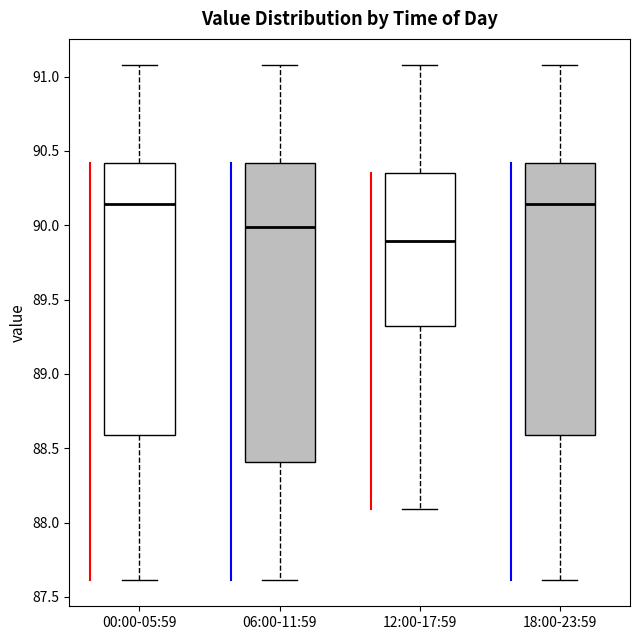

Which box is the tallest, from its lower edge to its upper edge?

06:00-11:59